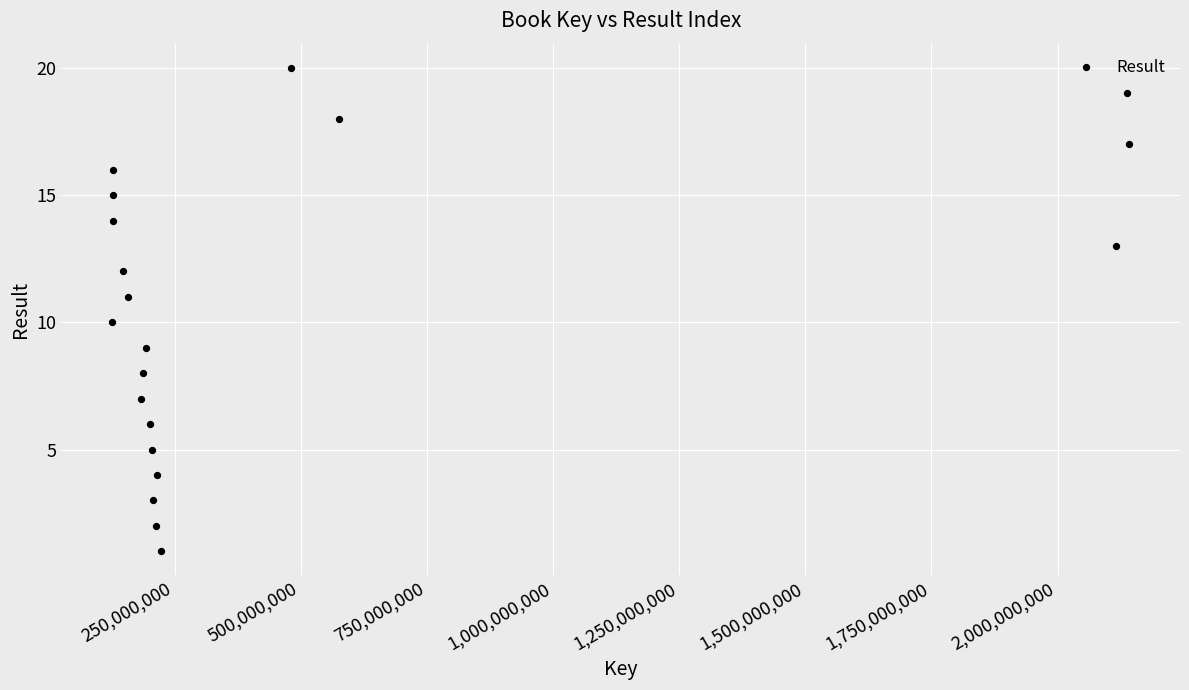

What is the range of Y values (max minus min)?

19